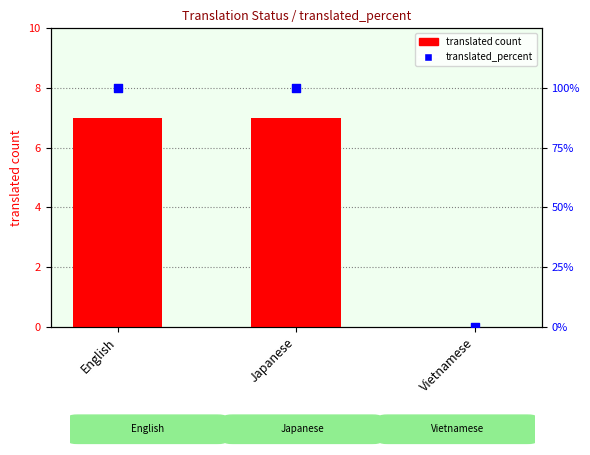

What are all the series names shown in the legend?

translated count, translated_percent